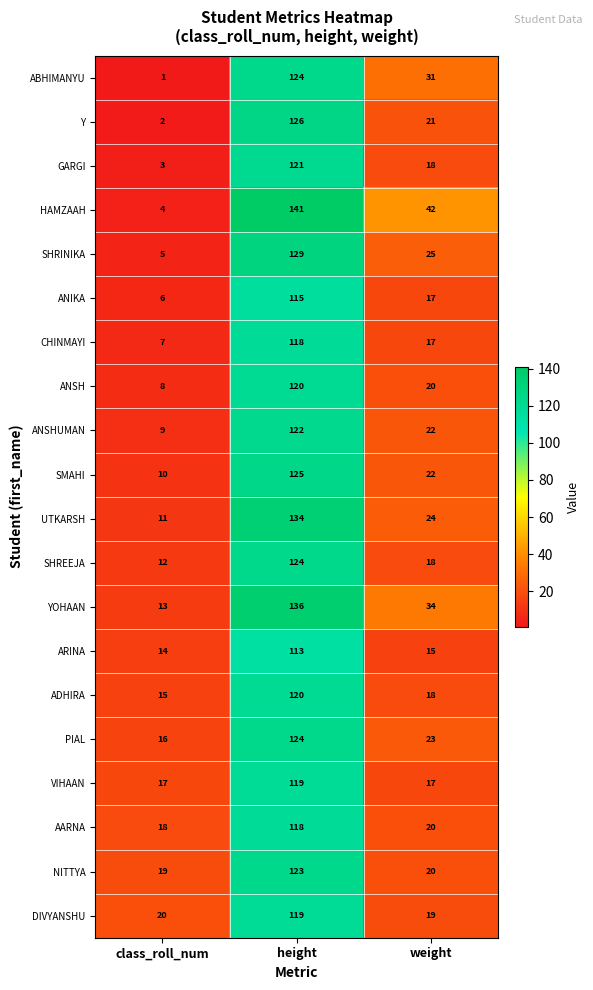

At which category is the sum across all series the highest?

height